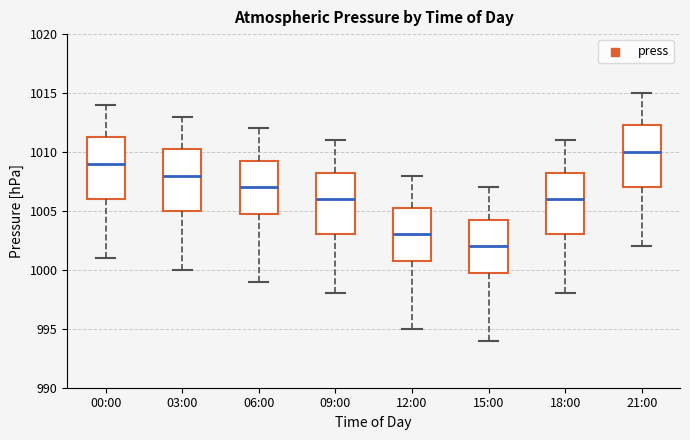

Reading left to right, read every box against the y-axis: the position of its median line, the range the box covers, and the ends of its whiskers. The values are not printed on the chart, so give them approximately, as read against the axis.

00:00: median 1009.0, box 1006.0 to 1011.5, whiskers 1001.0 to 1014.0
03:00: median 1008.0, box 1005.0 to 1010.5, whiskers 1000.0 to 1013.0
06:00: median 1007.0, box 1005.0 to 1009.5, whiskers 999.0 to 1012.0
09:00: median 1006.0, box 1003.0 to 1008.5, whiskers 998.0 to 1011.0
12:00: median 1003.0, box 1001.0 to 1005.5, whiskers 995.0 to 1008.0
15:00: median 1002.0, box 1000.0 to 1004.5, whiskers 994.0 to 1007.0
18:00: median 1006.0, box 1003.0 to 1008.5, whiskers 998.0 to 1011.0
21:00: median 1010.0, box 1007.0 to 1012.5, whiskers 1002.0 to 1015.0